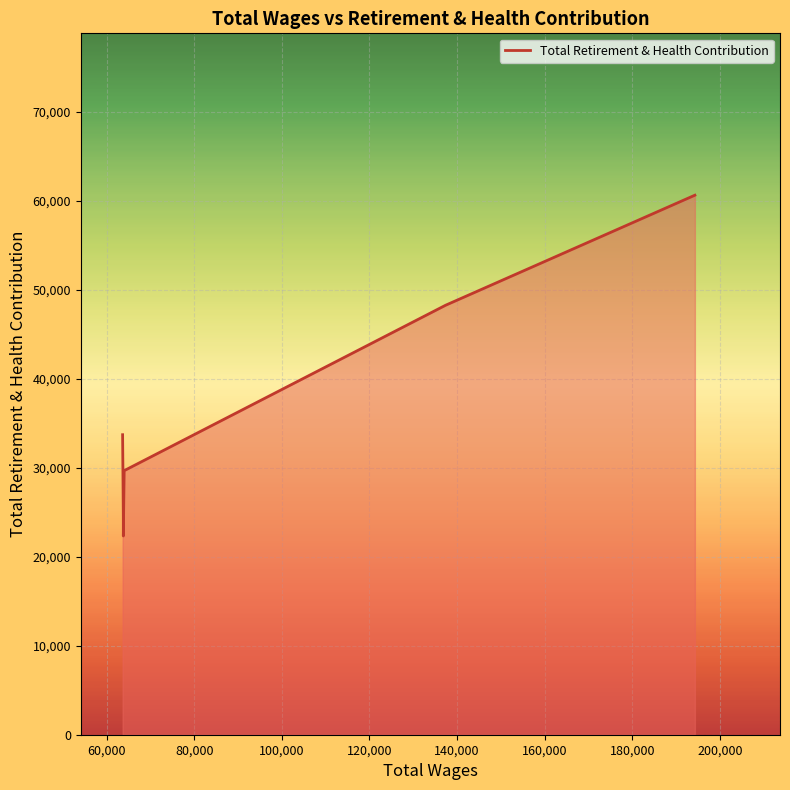

What is the greatest value displayed?

60628